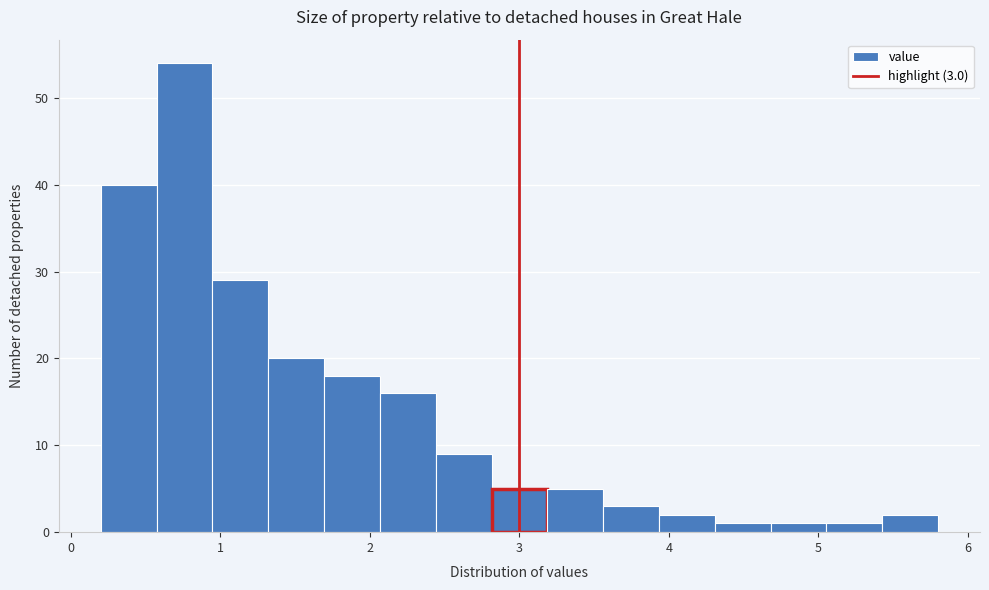

Read against the x-axis, roughly where is the centre of the tallest bar?

0.8